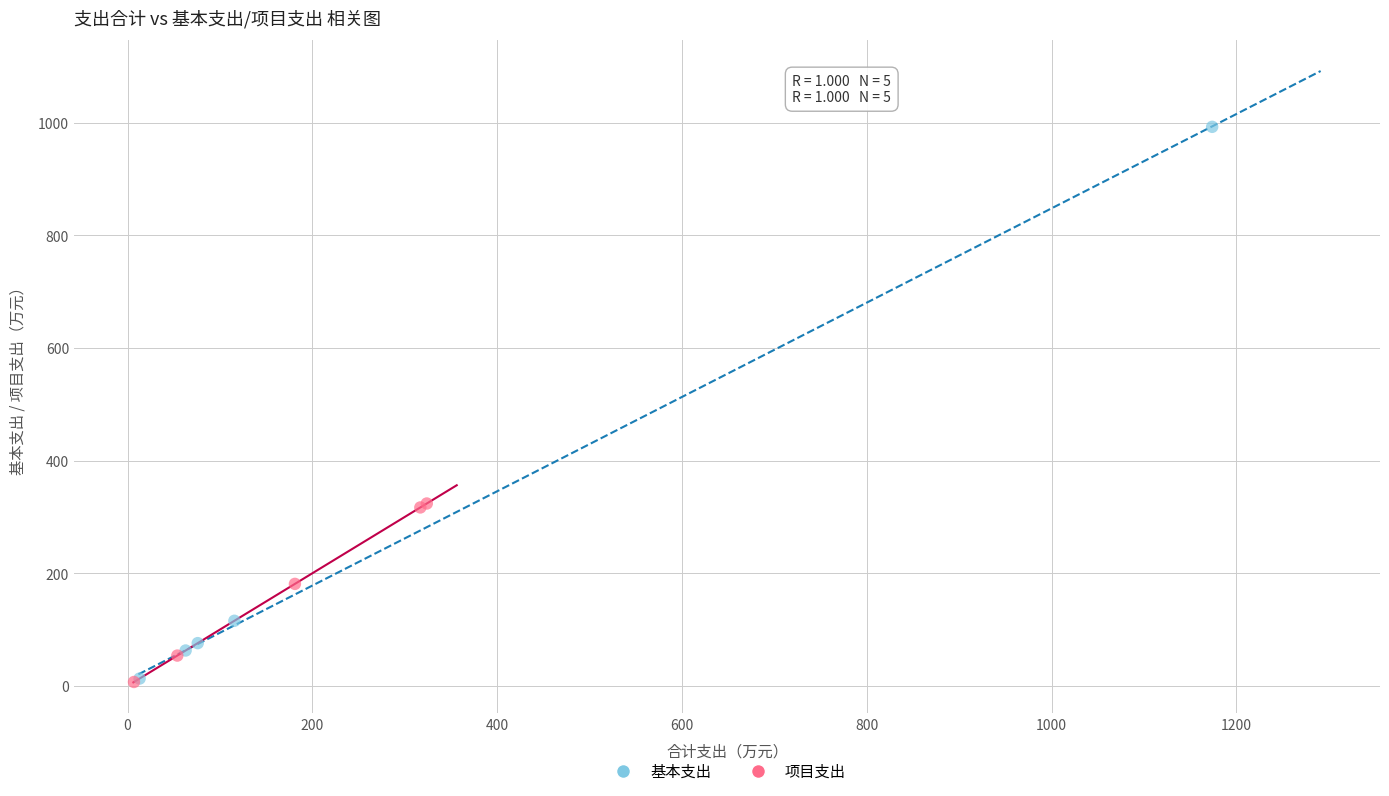

Which series contains the highest Y value?

基本支出